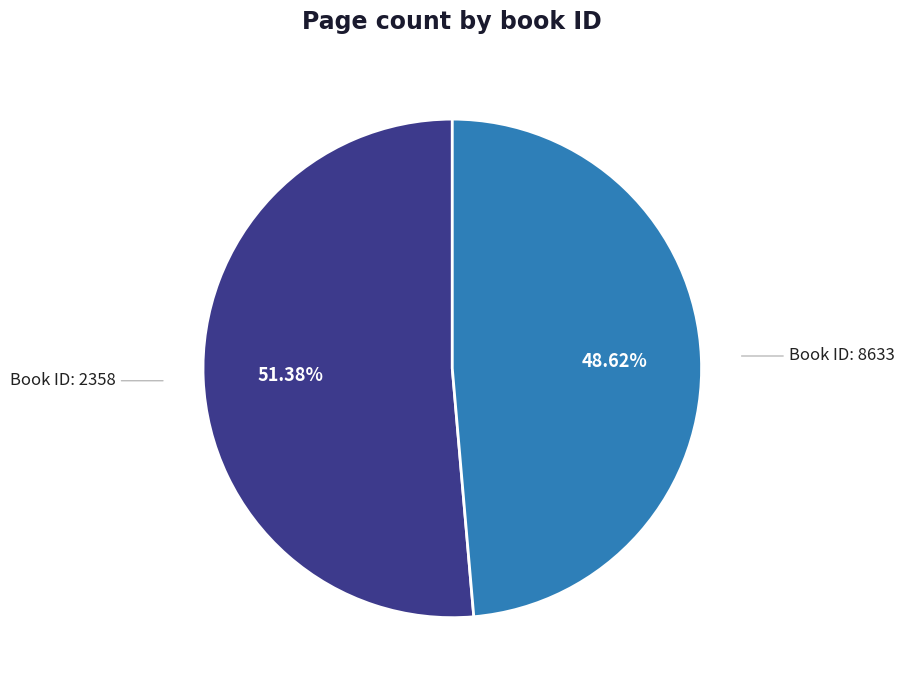

Does any single category account for the majority?

Yes